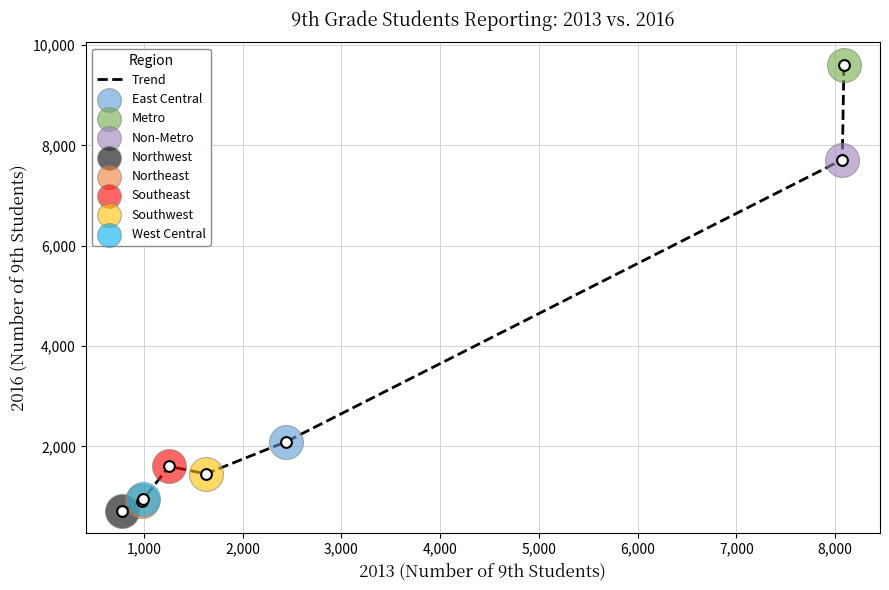

What is the sum of all values?

25035